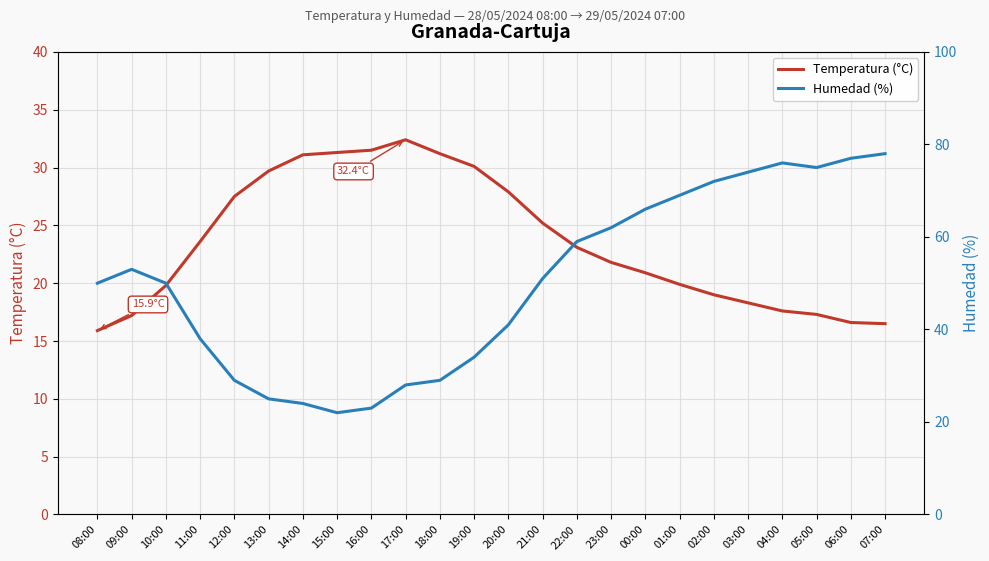

Reading right to left, what are all the values shown in this chart?

Temperatura (°C): 16.5	16.6	17.3	17.6	18.3	19.0	19.9	20.9	21.8	23.1	25.2	27.9	30.1	31.2	32.4	31.5	31.3	31.1	29.7	27.5	23.6	19.8	17.2	15.9
Humedad (%): 78.0	77.0	75.0	76.0	74.0	72.0	69.0	66.0	62.0	59.0	51.0	41.0	34.0	29.0	28.0	23.0	22.0	24.0	25.0	29.0	38.0	50.0	53.0	50.0